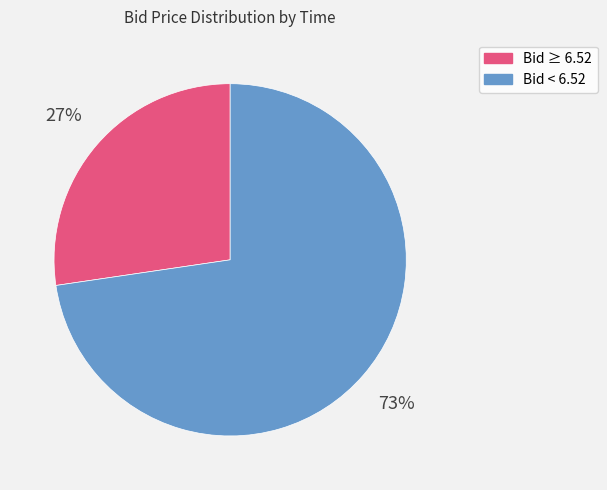

How many slices are in this pie chart?

2